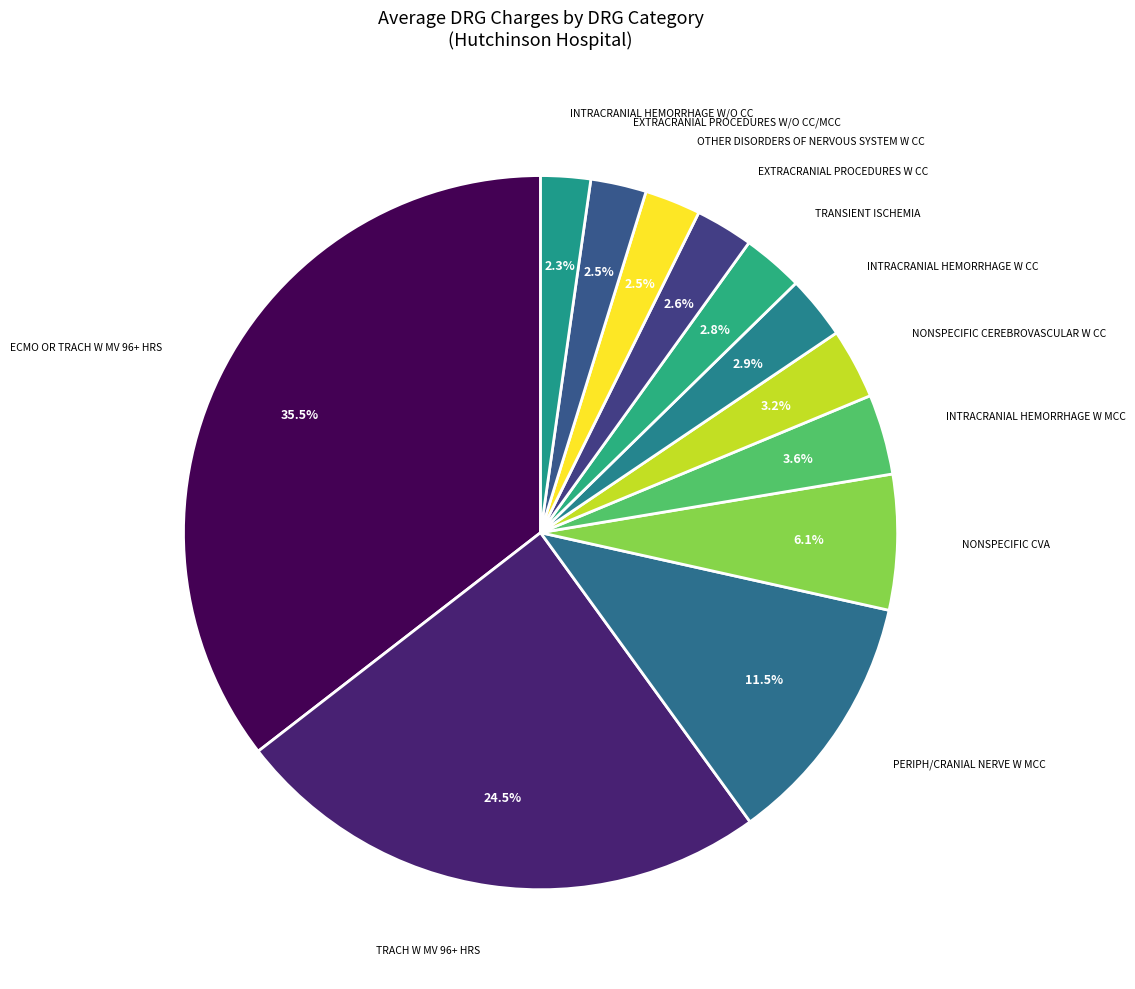

What portion of the pie excludes OTHER DISORDERS OF NERVOUS SYSTEM W CC?

97.5%